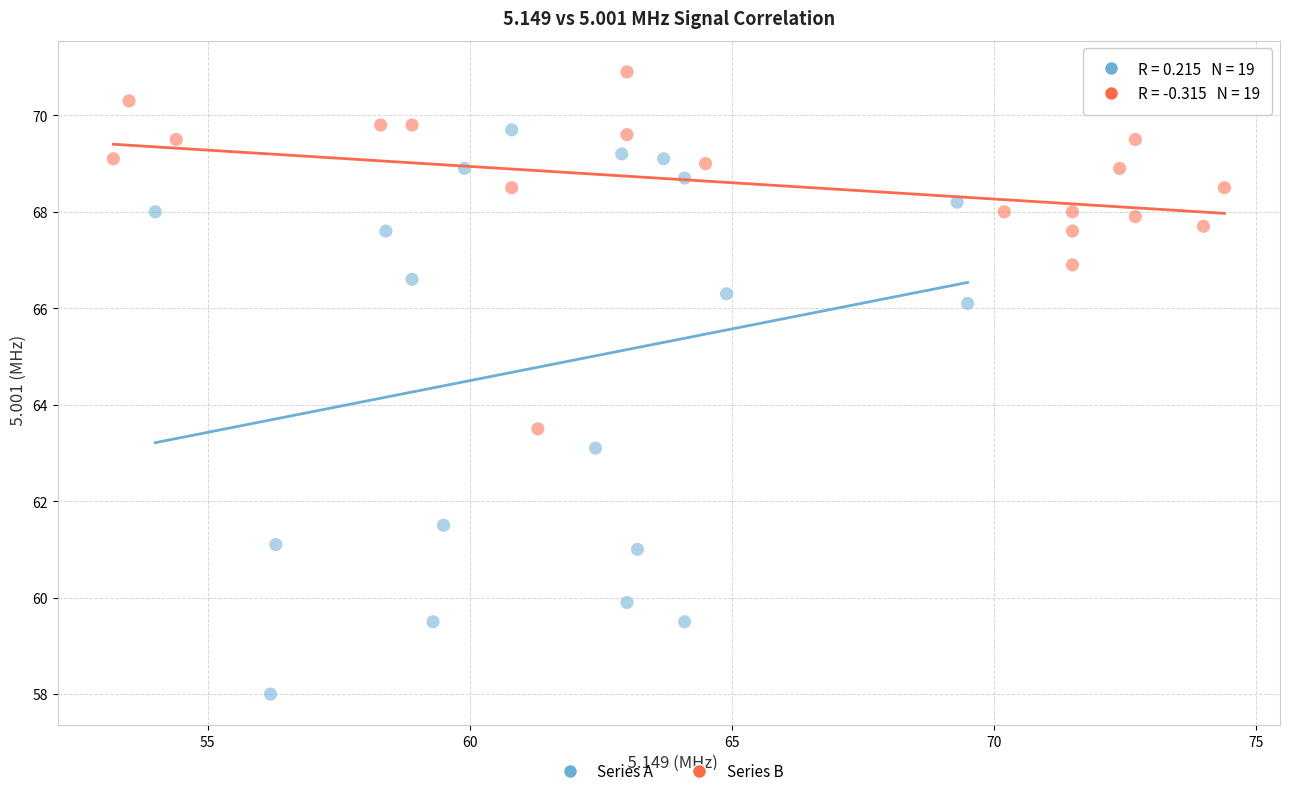

Which series contains the lowest Y value?

Series A